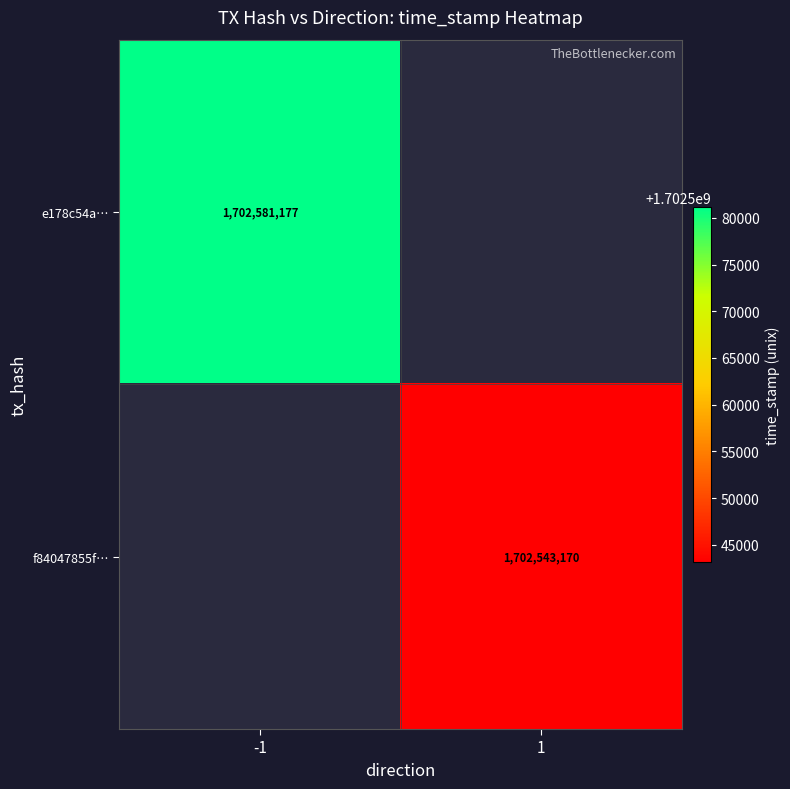

True or false: f84047855f… has a value of 1702543170 at 1.

True